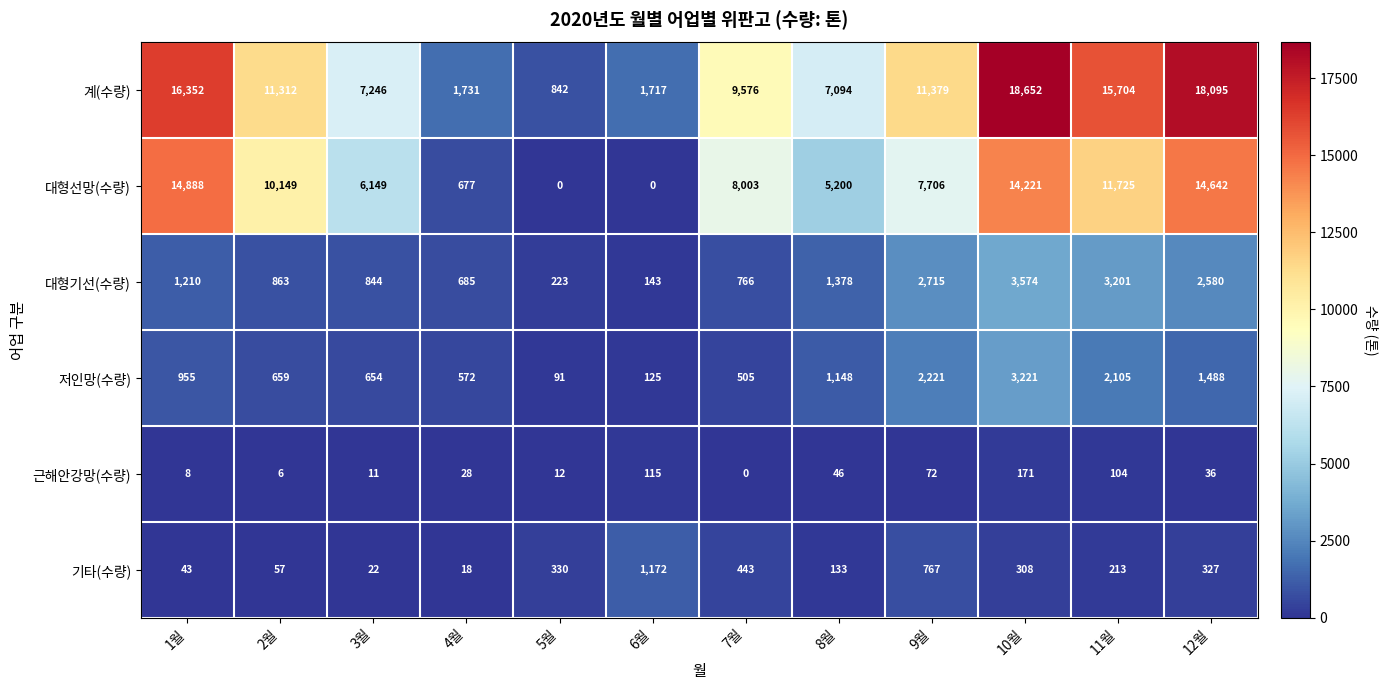

Where is 계(수량) nearest to the value 9747?

7월